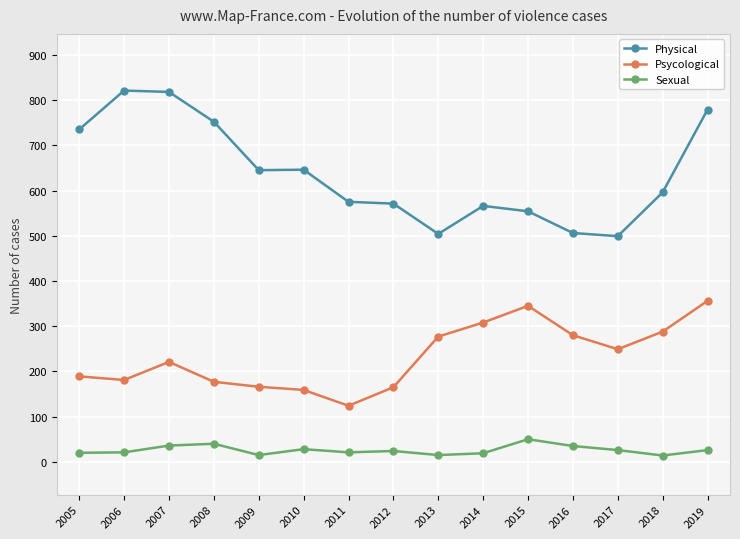

Rank the series at 2014 from lowest to highest value.

Sexual, Psycological, Physical